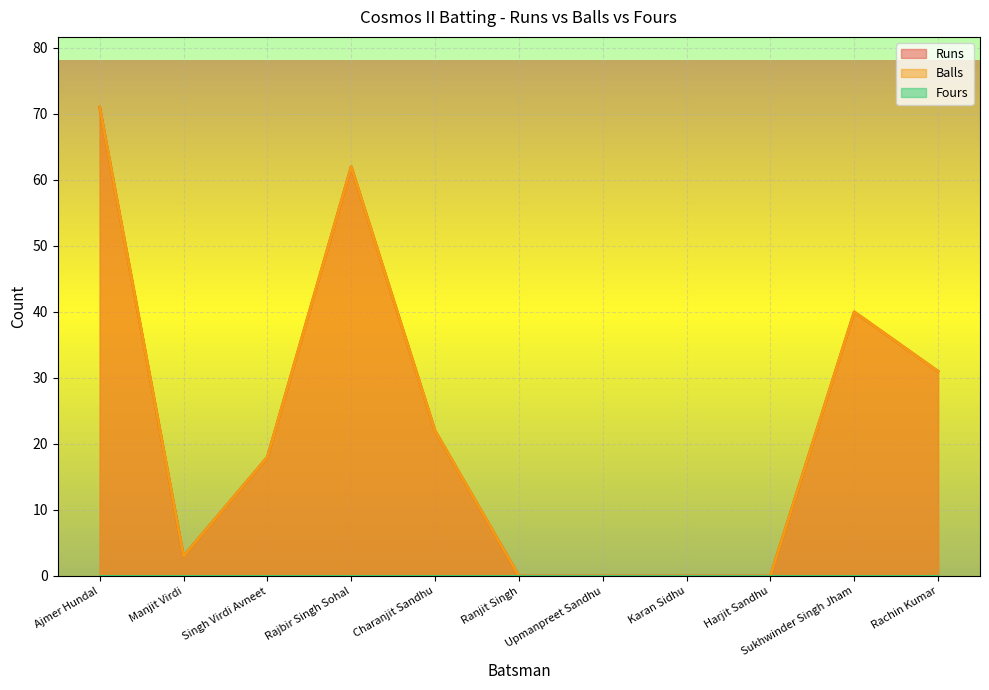

At which category does Runs reach its first local valley?

Manjit Virdi